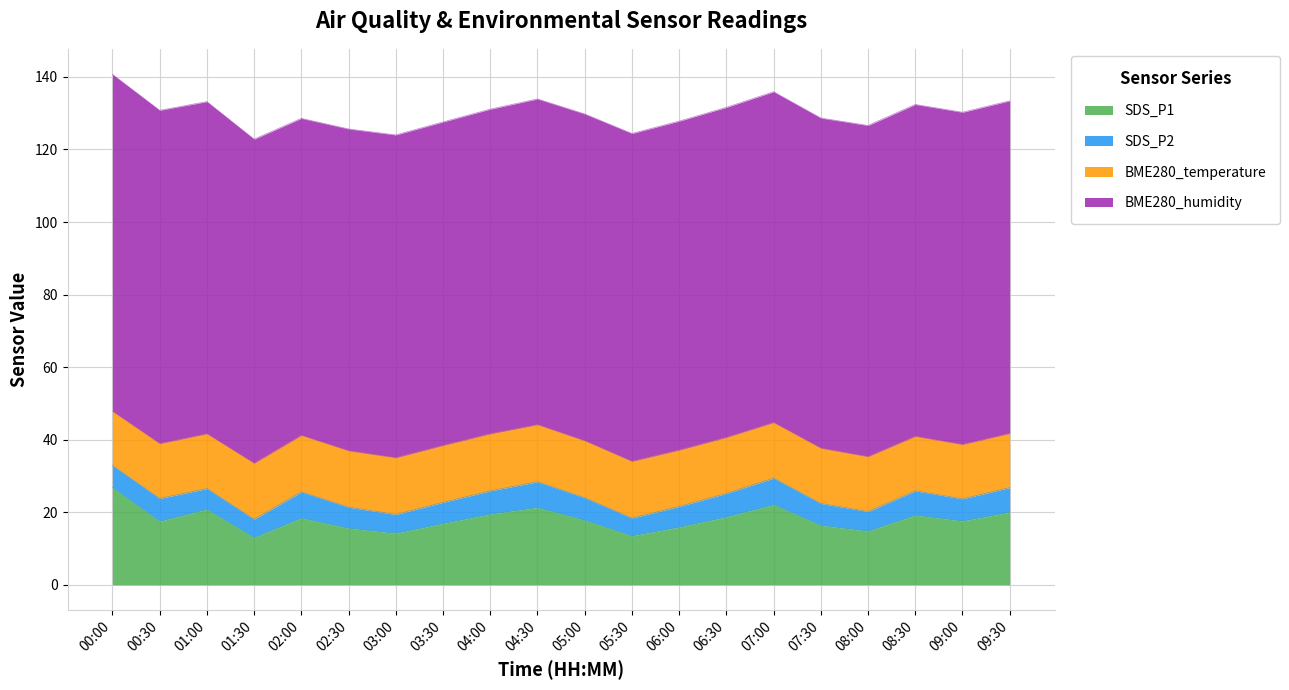

What is the average value of the SDS_P1 series?

18.0